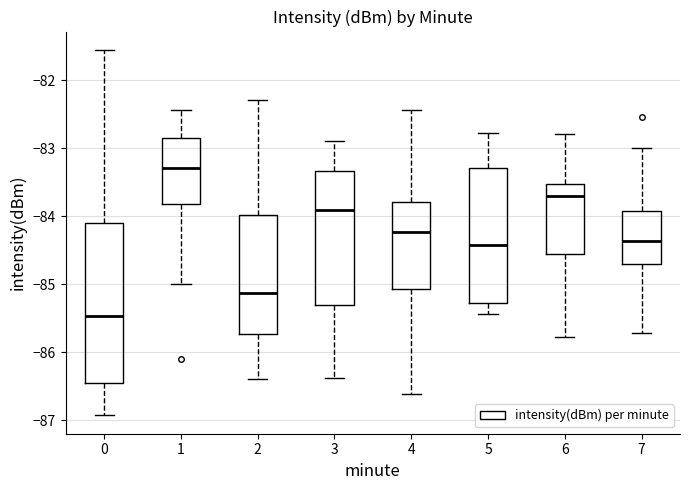

Reading left to right, read every box against the y-axis: the position of its median line, the range the box covers, and the ends of its whiskers. The values are not printed on the chart, so give them approximately, as read against the axis.

0: median -85.5, box -86.5 to -84.1, whiskers -86.9 to -81.5
1: median -83.3, box -83.8 to -82.9, whiskers -85.0 to -82.4
2: median -85.1, box -85.7 to -84.0, whiskers -86.4 to -82.3
3: median -83.9, box -85.3 to -83.3, whiskers -86.4 to -82.9
4: median -84.2, box -85.1 to -83.8, whiskers -86.6 to -82.4
5: median -84.4, box -85.3 to -83.3, whiskers -85.4 to -82.8
6: median -83.7, box -84.6 to -83.5, whiskers -85.8 to -82.8
7: median -84.4, box -84.7 to -83.9, whiskers -85.7 to -83.0